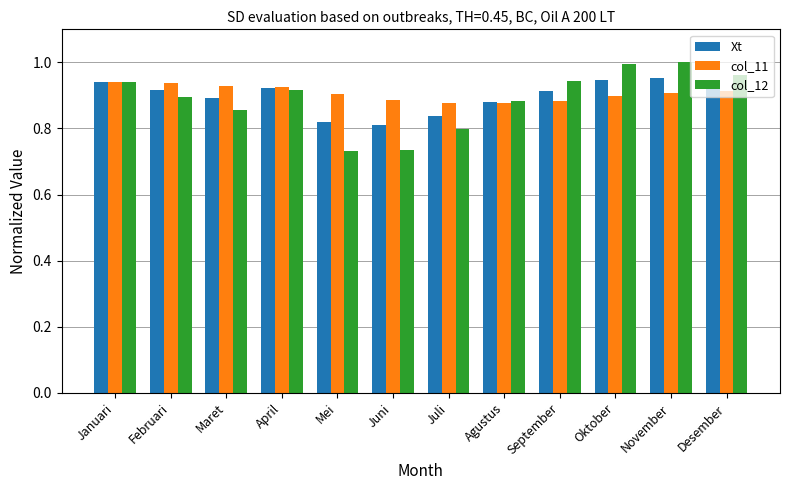

What is the sum of the col_11 values at Juni and Maret?

1.8